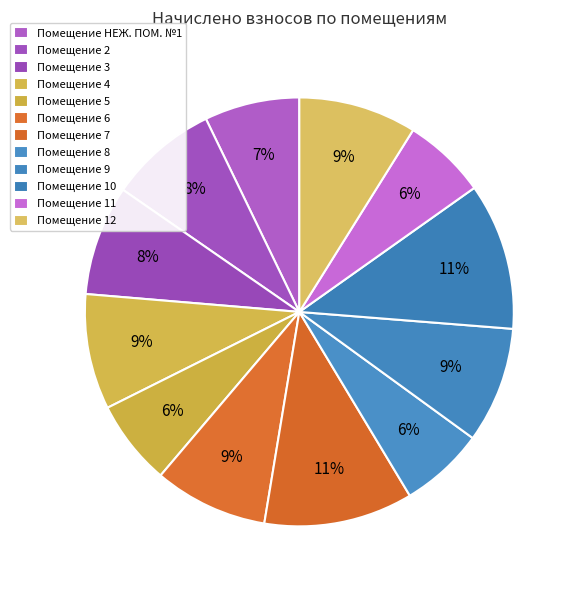

How many slices are in this pie chart?

12